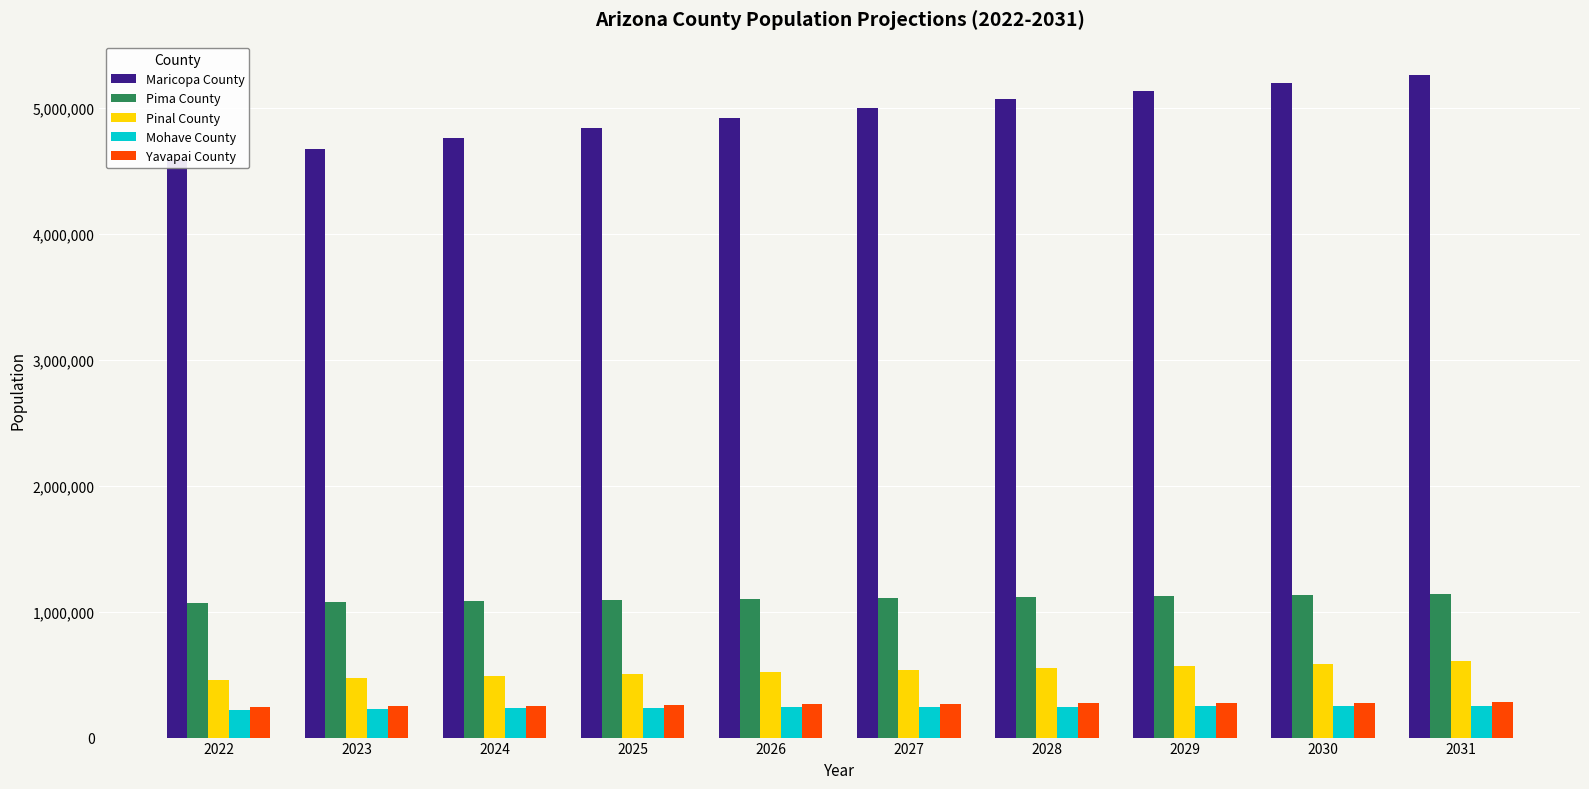

What is the difference between the second highest and minimum values in the Pima County series?

57100